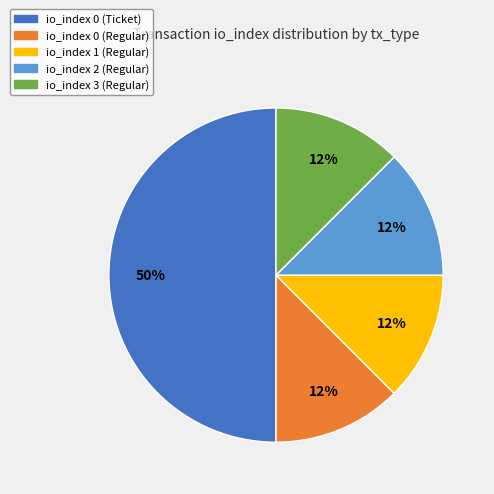

Which has a higher value, io_index 1 (Regular) or io_index 0 (Ticket)?

io_index 0 (Ticket)